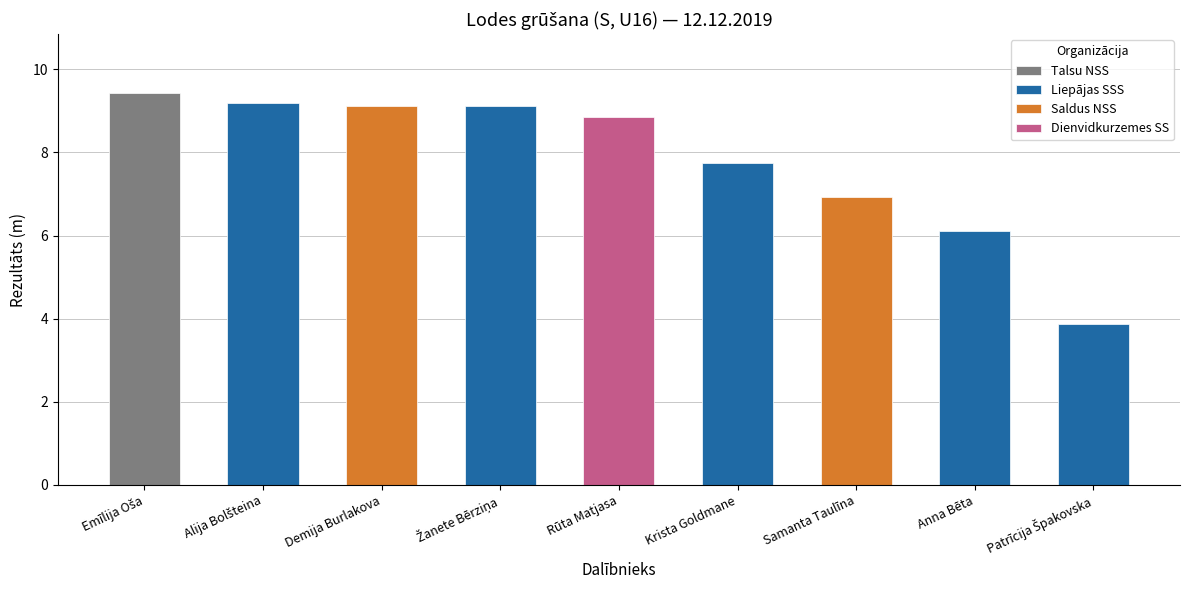

What is the label of the 9th bar from the left?

Patrīcija Špakovska